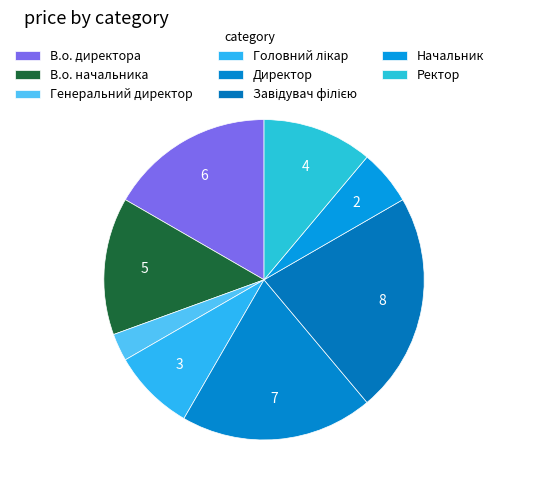

How many slices are in this pie chart?

8